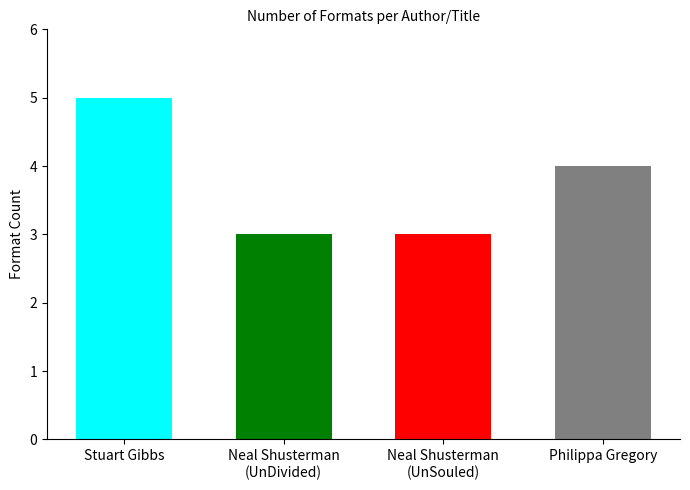

Reading left to right, extract all data points from this chart.

5	3	3	4